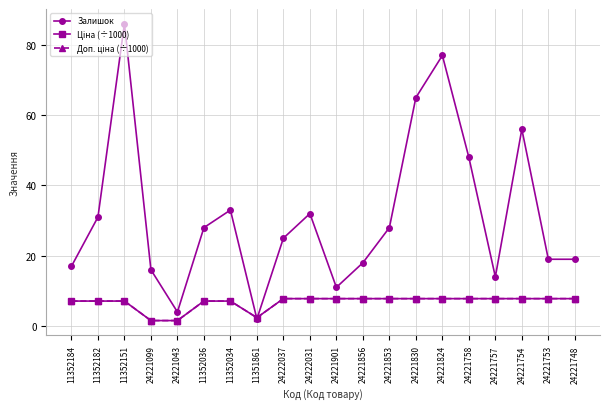

What is the label of the 5th point from the left?

24221043